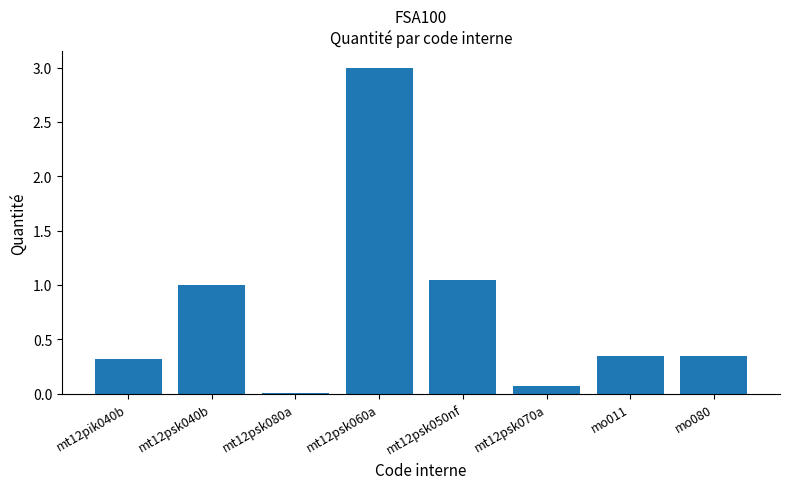

At which label is the value closest to 1?

mt12psk040b